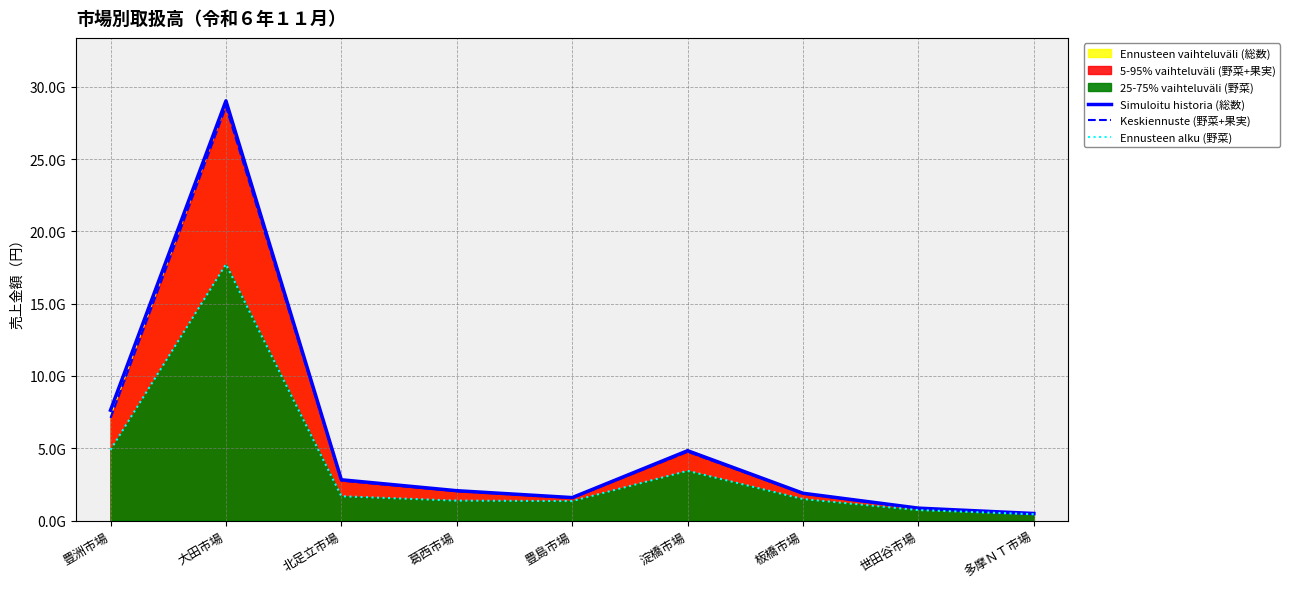

Is the value of Ennusteen alku (野菜) at 大田市場 greater than the value of Keskiennuste (野菜+果実) at 豊洲市場?

Yes